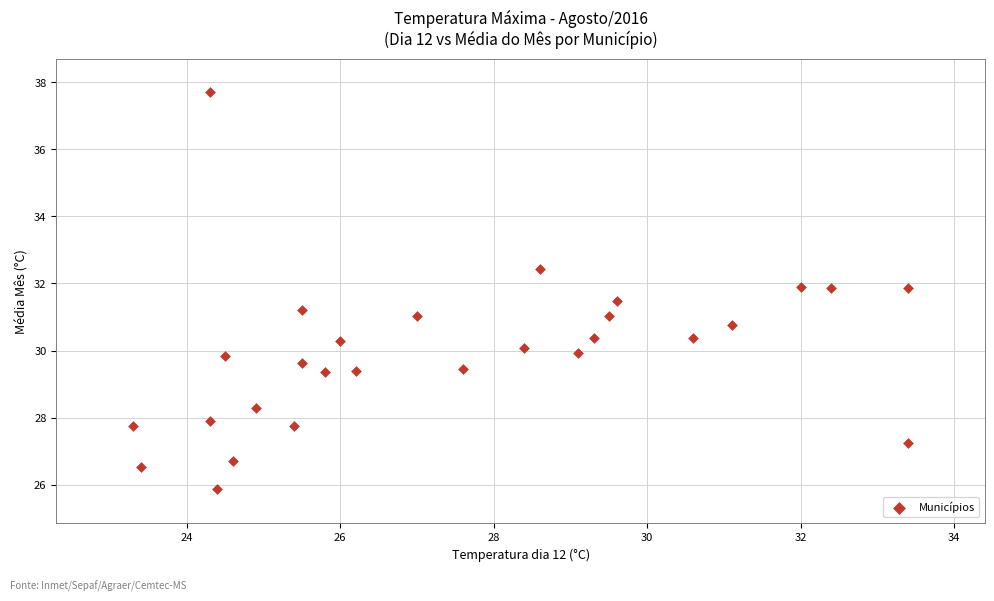

What is the range of Y values (max minus min)?

11.8